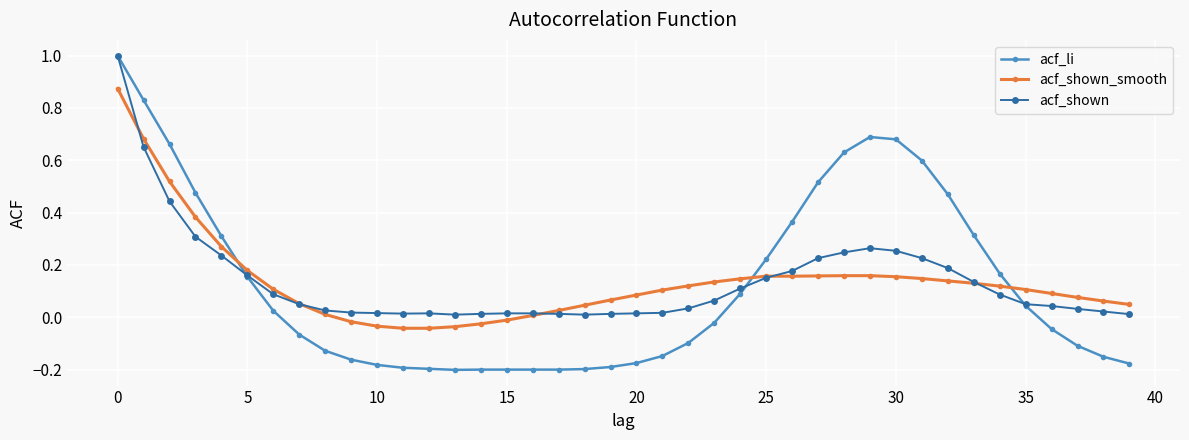

After their last crossing, which series has the higher values: acf_shown_smooth or acf_li?

acf_shown_smooth